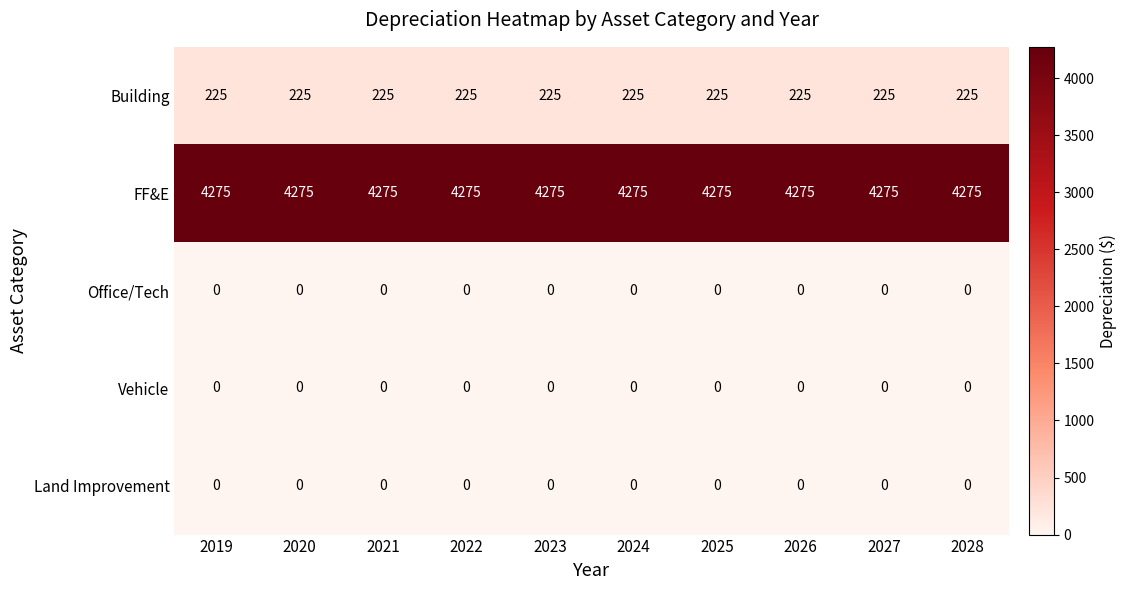

What is the difference between the highest and lowest values at 2024?

4275